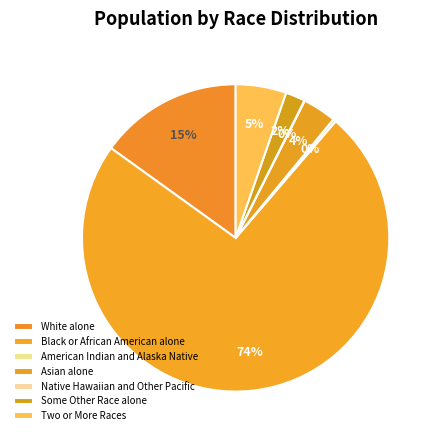

Between Native Hawaiian and Other Pacific and Black or African American alone, which is larger?

Black or African American alone